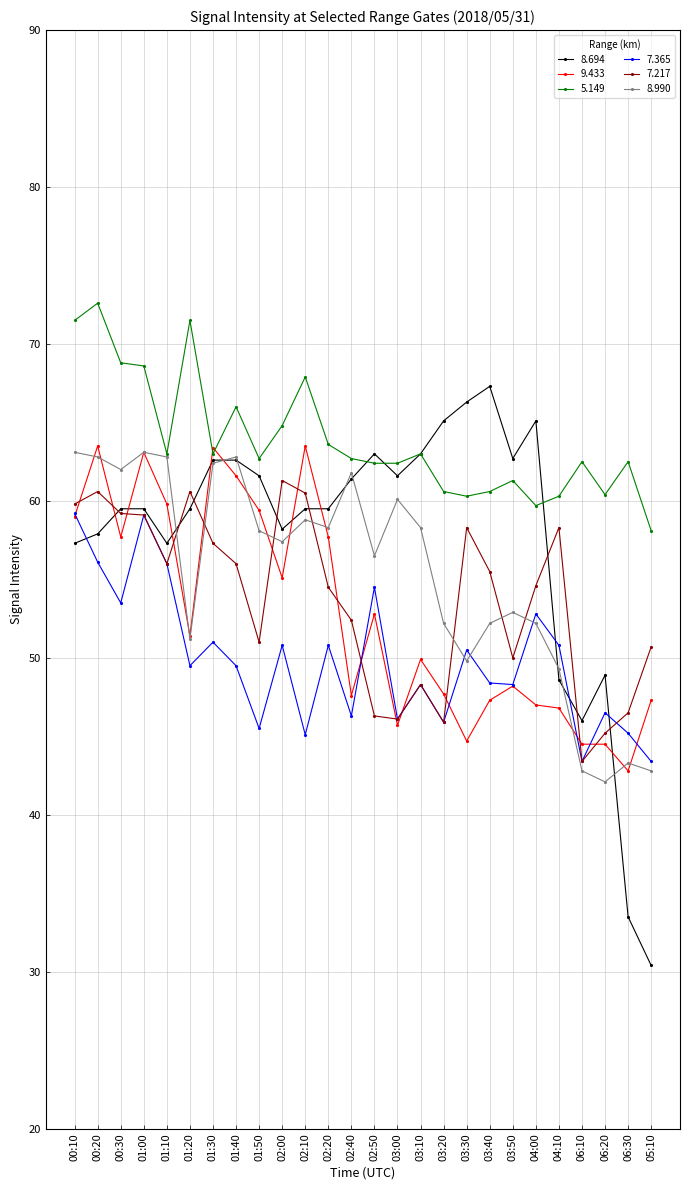

What is the approximate value of 8.694 at 03:10?

63.0